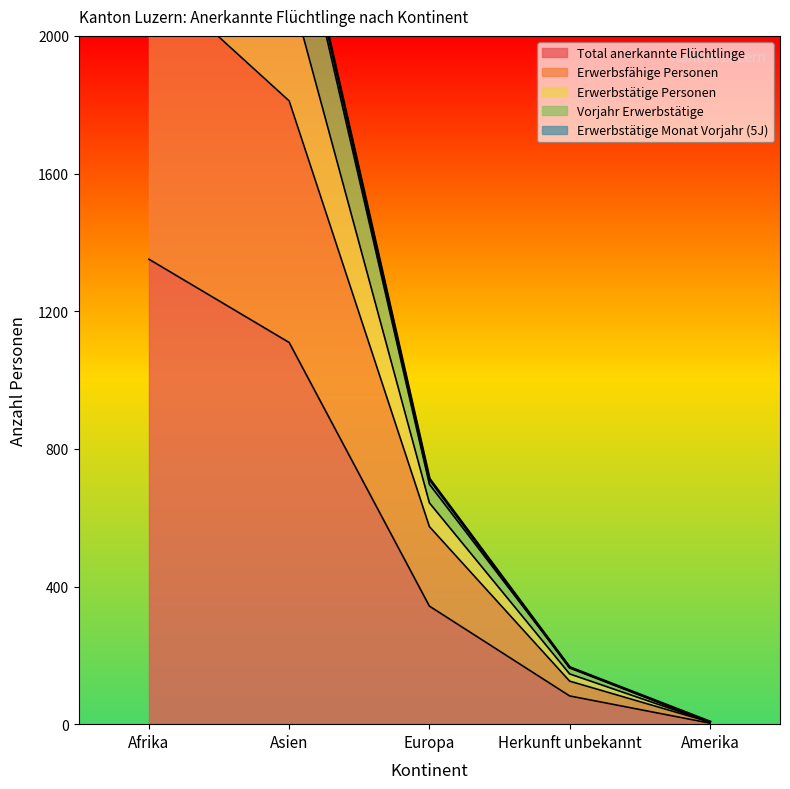

What is the spread (max minus min) of values at Herkunft unbekannt?

83